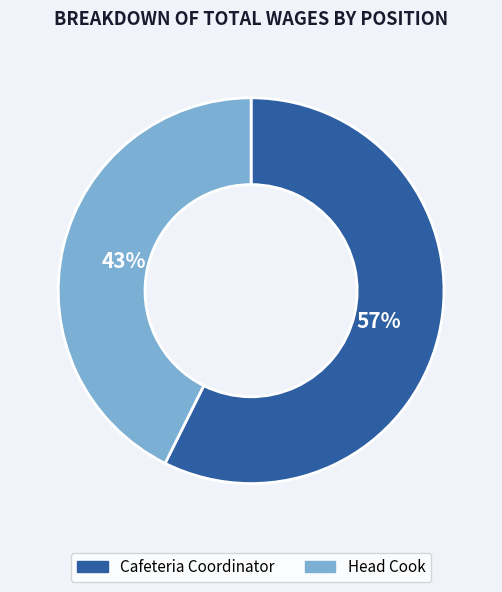

Which has a higher value, Head Cook or Cafeteria Coordinator?

Cafeteria Coordinator